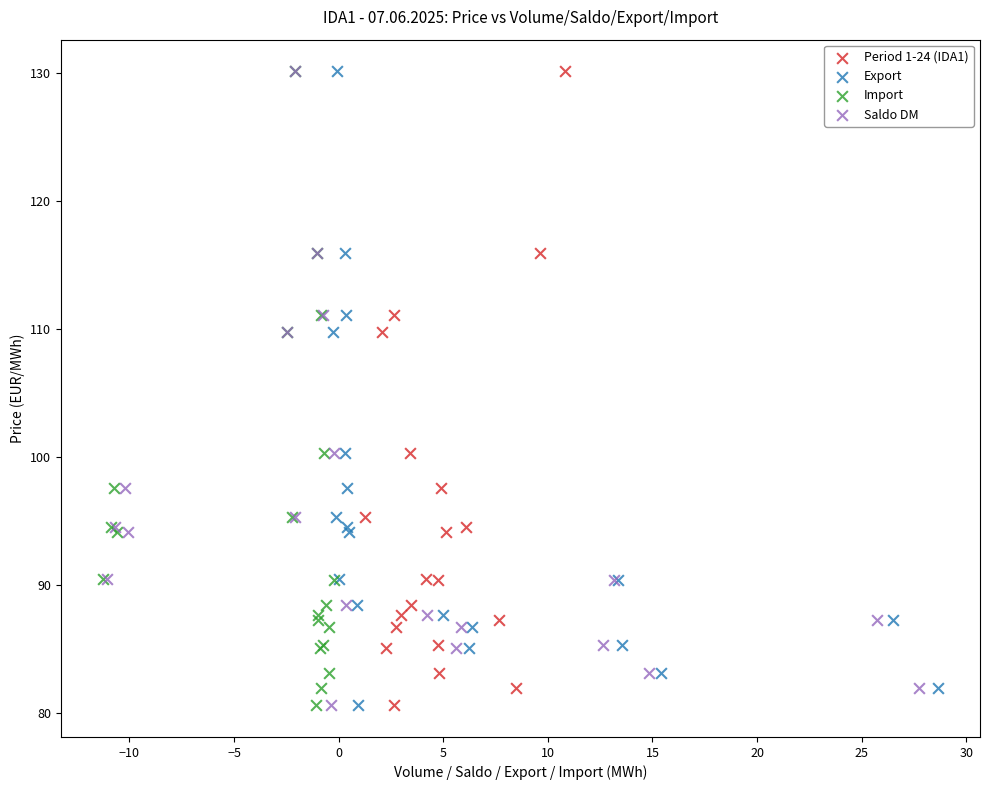

What are all the series names shown in the legend?

Period 1-24 (IDA1), Export, Import, Saldo DM